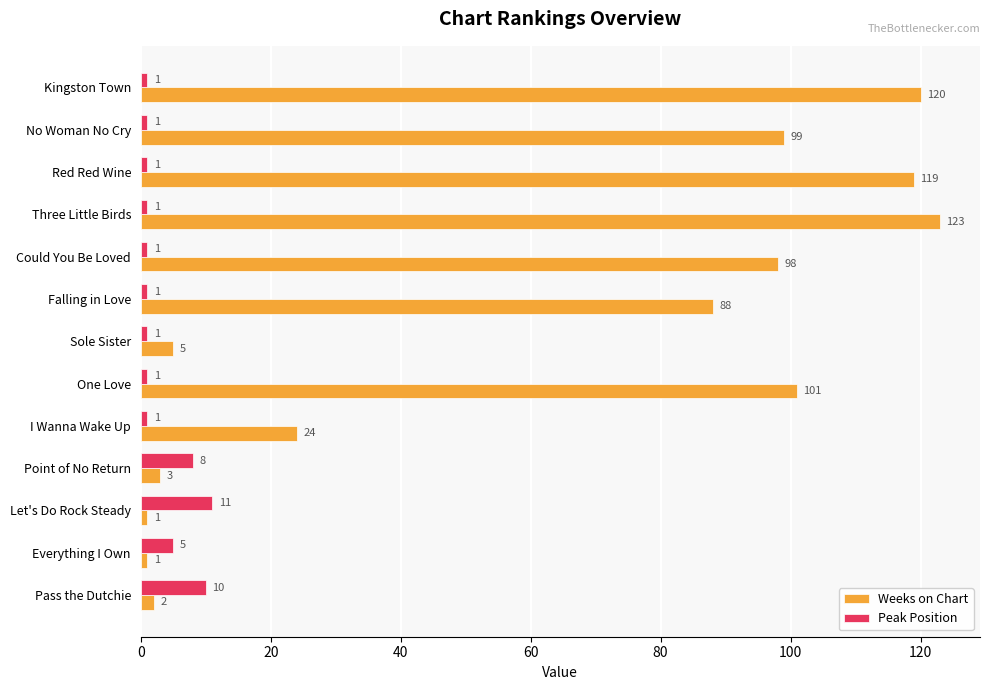

Rank the series at Could You Be Loved from highest to lowest value.

Weeks on Chart, Peak Position